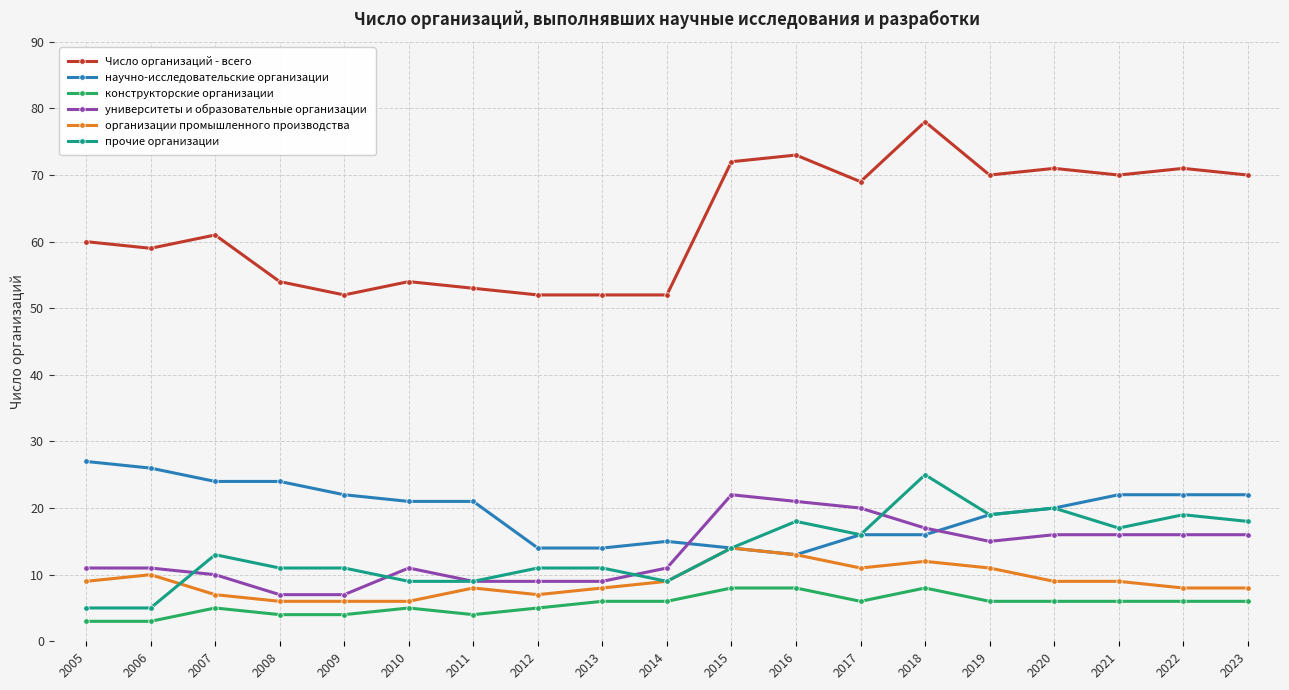

At 2023, list the series in order from largest to smallest.

Число организаций - всего, научно-исследовательские организации, прочие организации, университеты и образовательные организации, организации промышленного производства, конструкторские организации